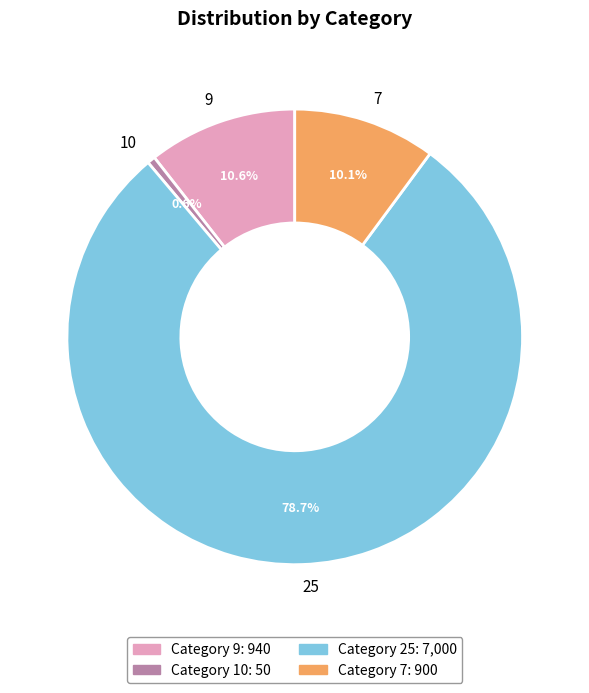

How many slices are in this pie chart?

4